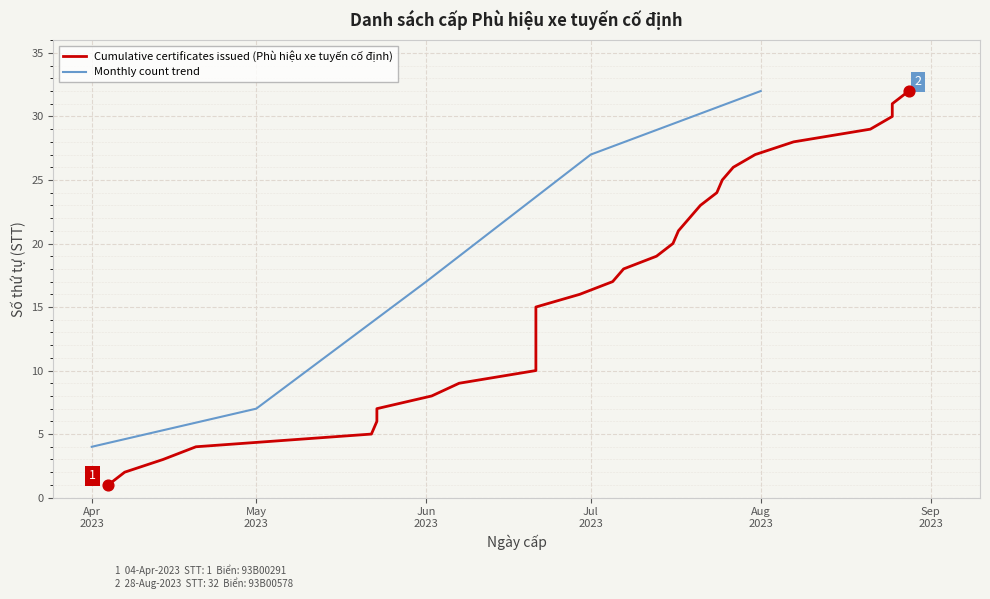

What is the highest value of the Monthly count trend series?

32